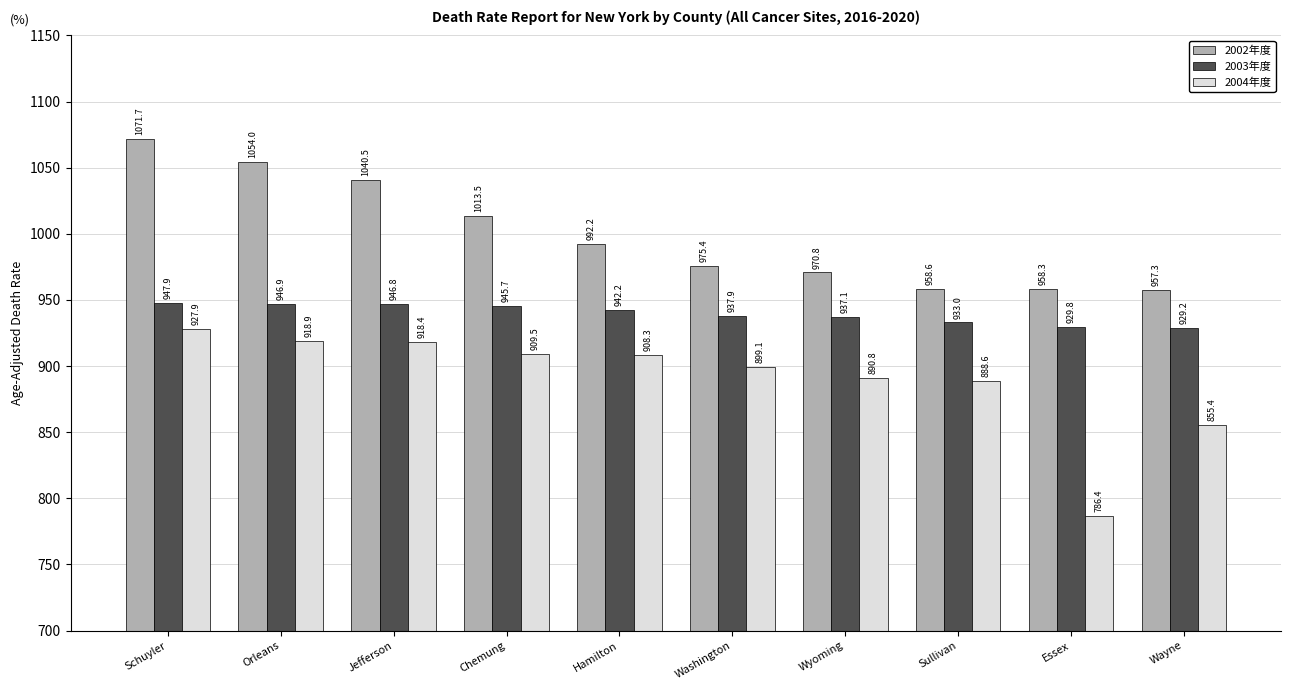

The value of 2004年度 at Sullivan is 1443.8. True or false?

False